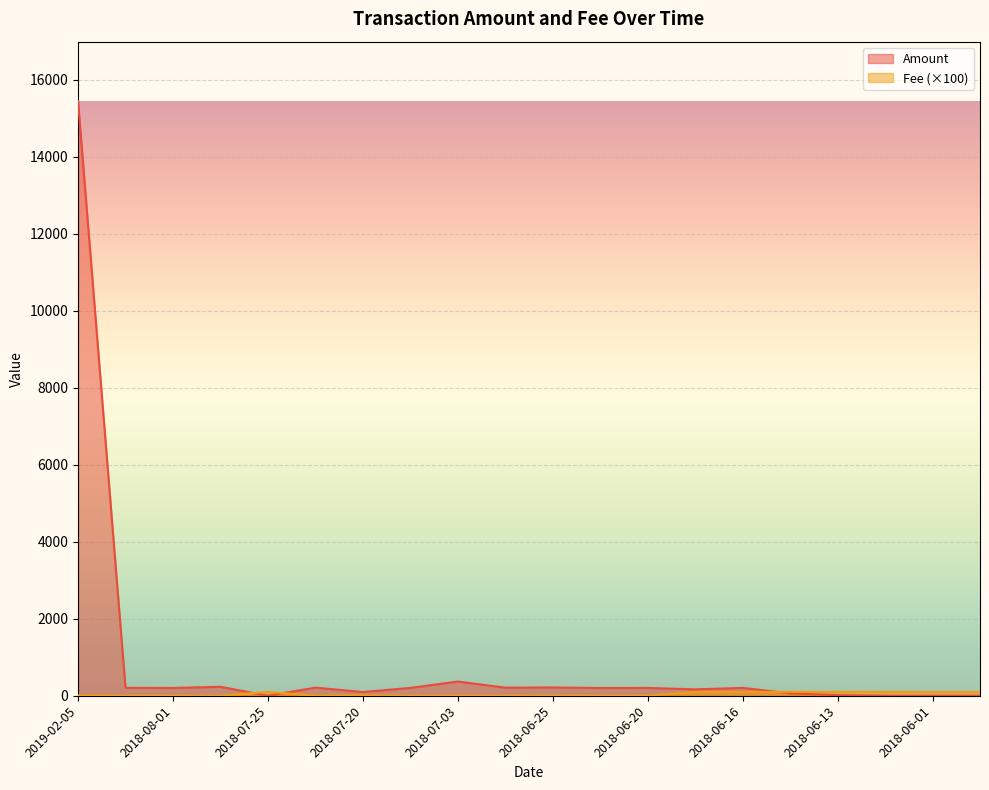

What is the sum of the Fee values at 2018-07-25 and 2018-06-15?

200.0